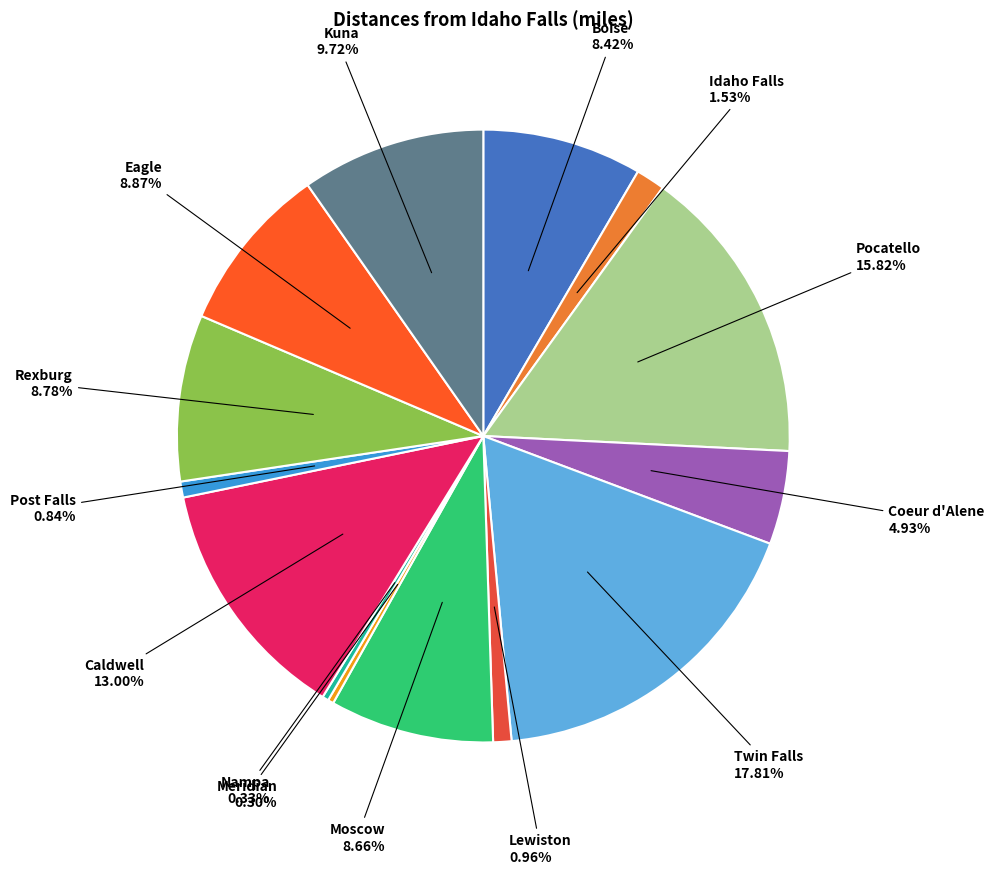

To the nearest percent, what percentage of the pie is Lewiston?

1%